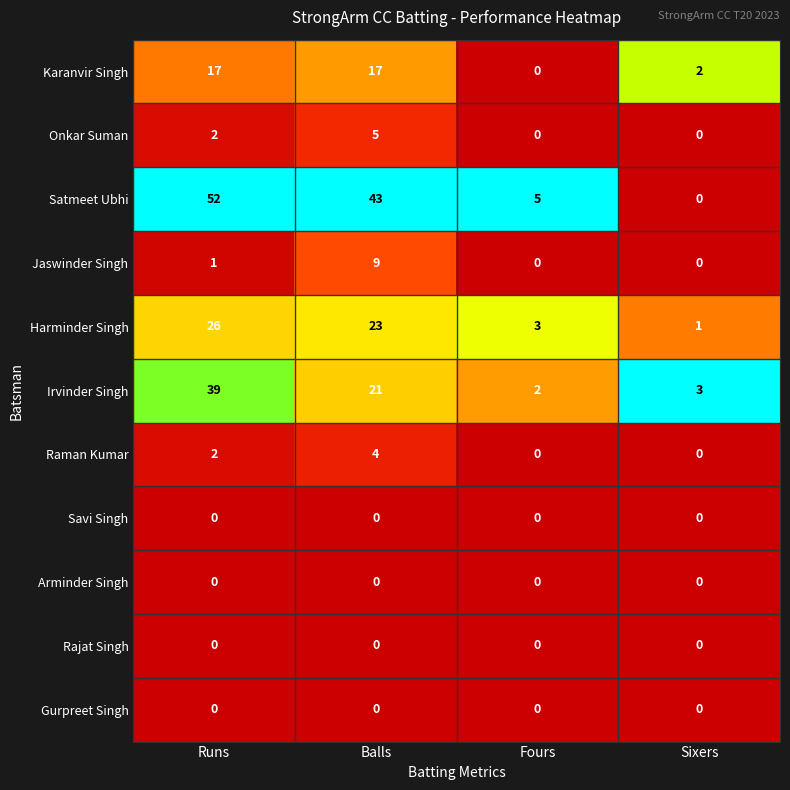

What is the average value of the Harminder Singh series?

13